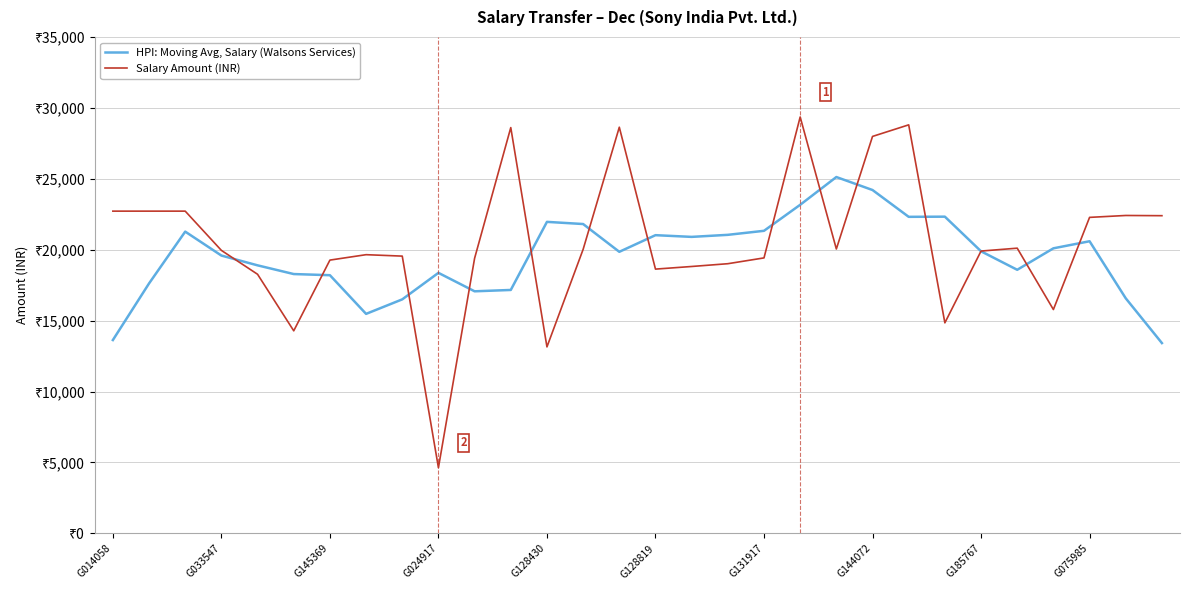

At how many categories does at least one series exceed 20683?

19